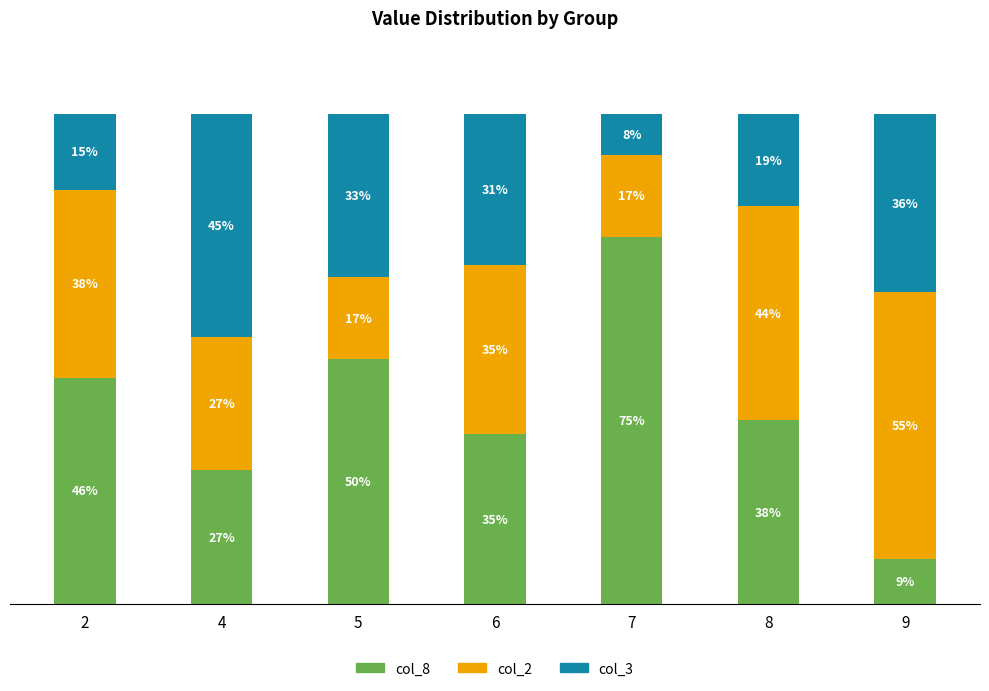

What is the difference between the col_3 values at 5 and 7?

25.0